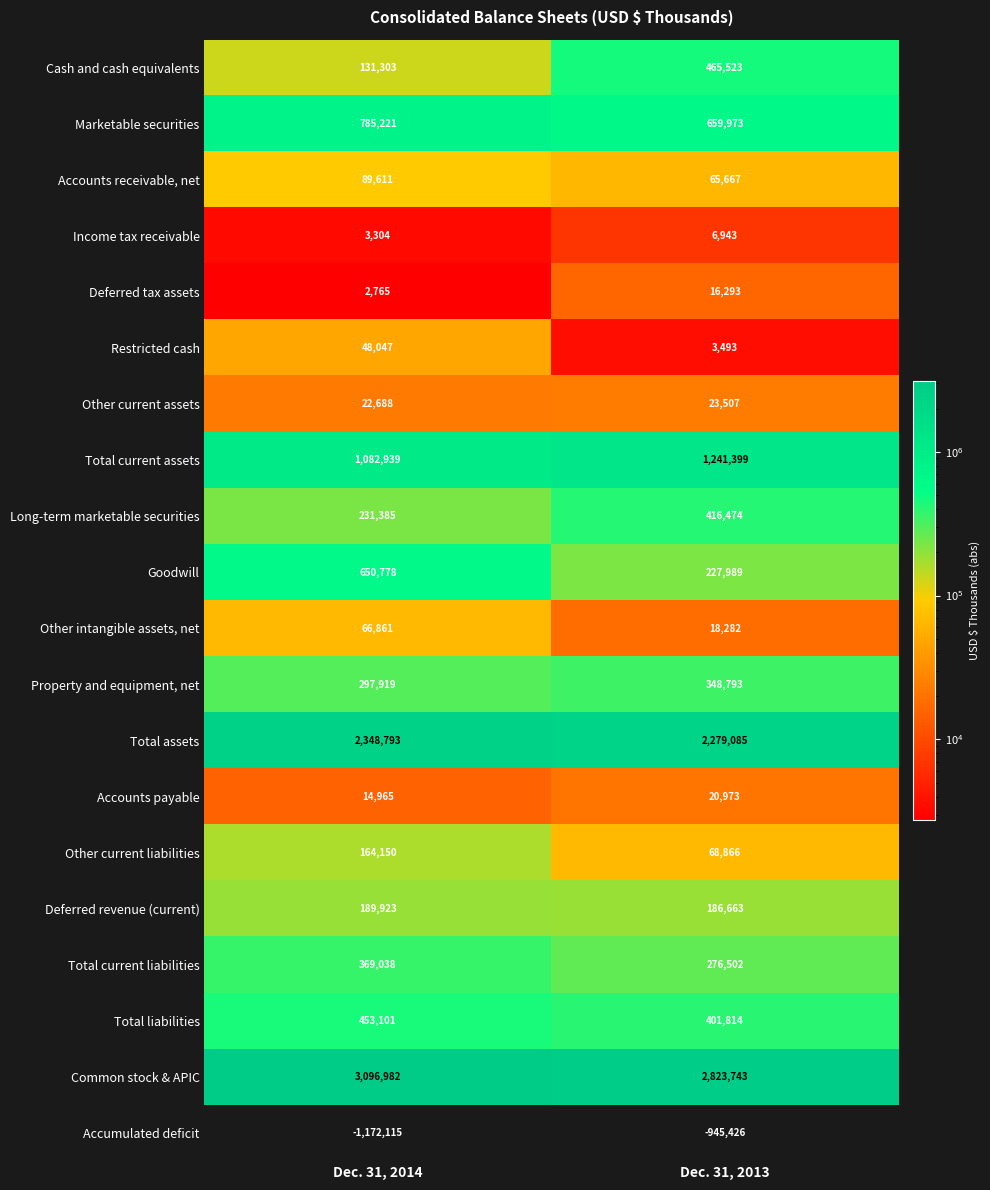

Which series has the largest range (max minus min)?

Goodwill